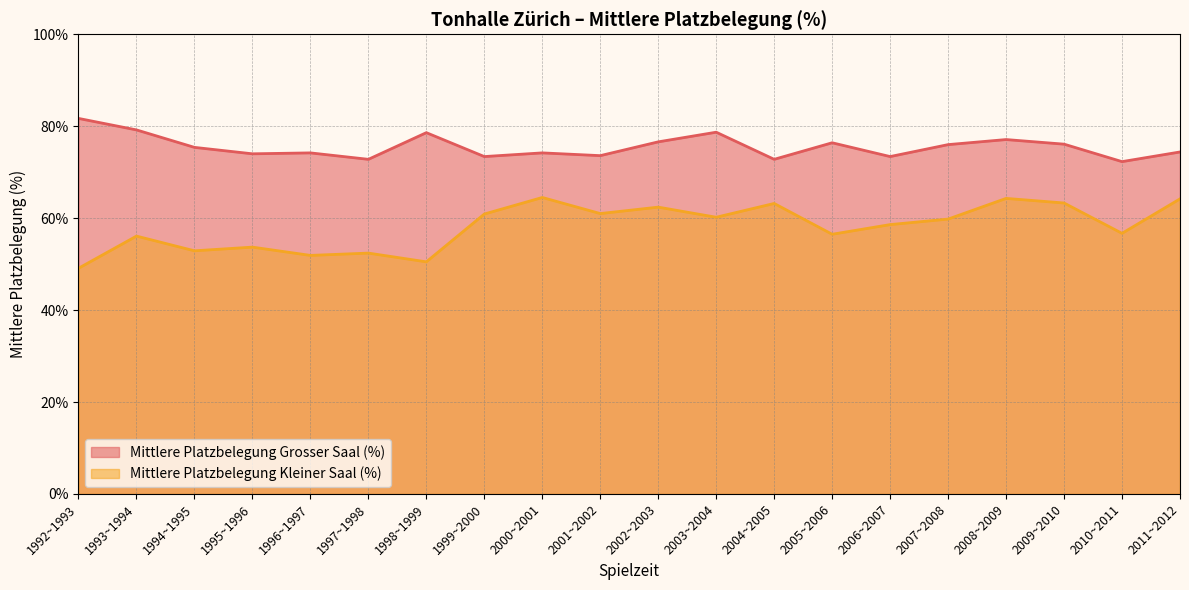

At 1992~1993, list the series in order from largest to smallest.

Mittlere Platzbelegung Grosser Saal (%), Mittlere Platzbelegung Kleiner Saal (%)